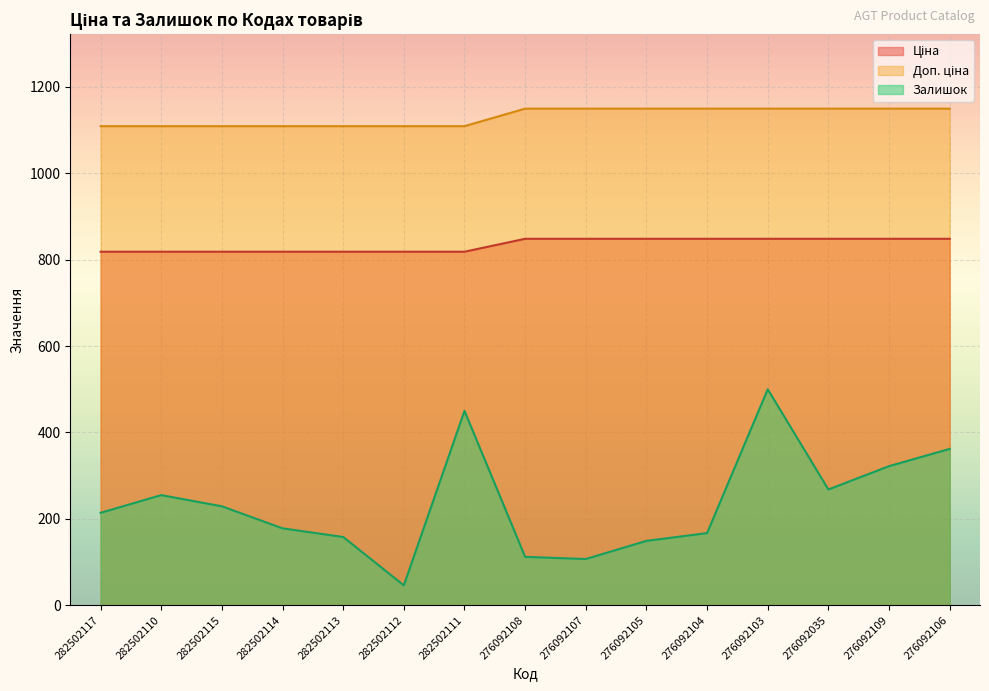

Which series has the largest total across all categories?

Доп. ціна